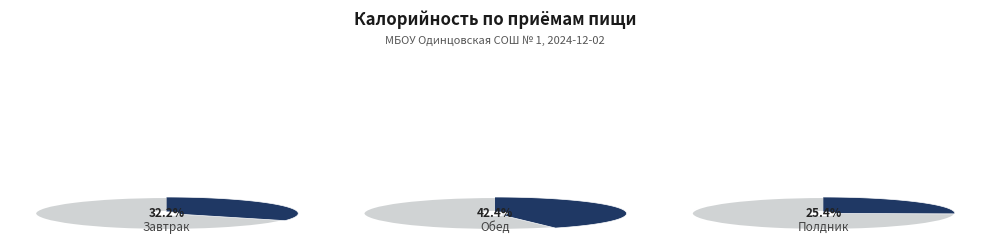

Which category has the biggest portion of the pie?

Обед